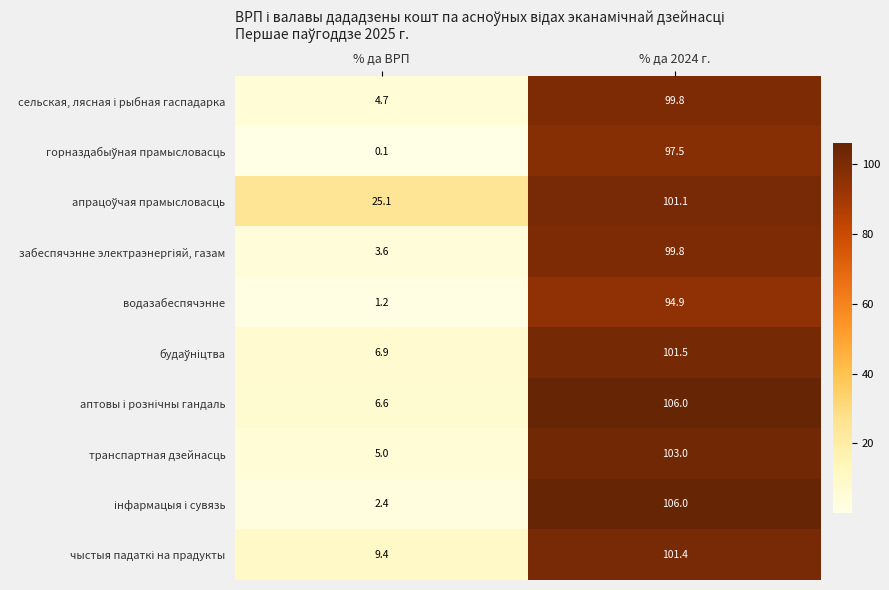

What is the difference between the maximum and minimum values in the транспартная дзейнасць series?

98.0